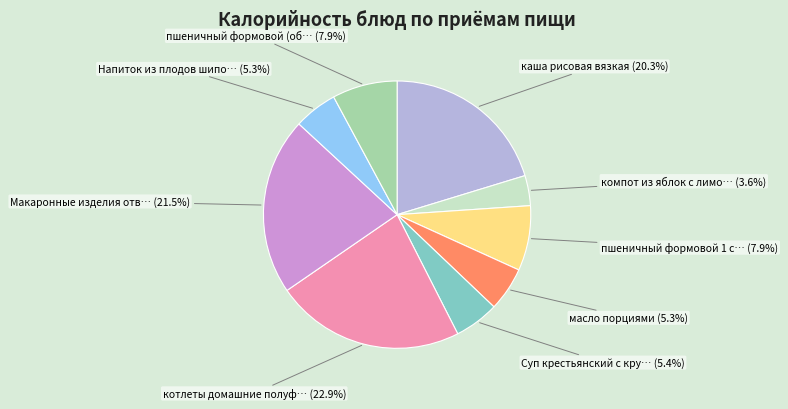

Is there any slice that represents more than half of the pie?

No